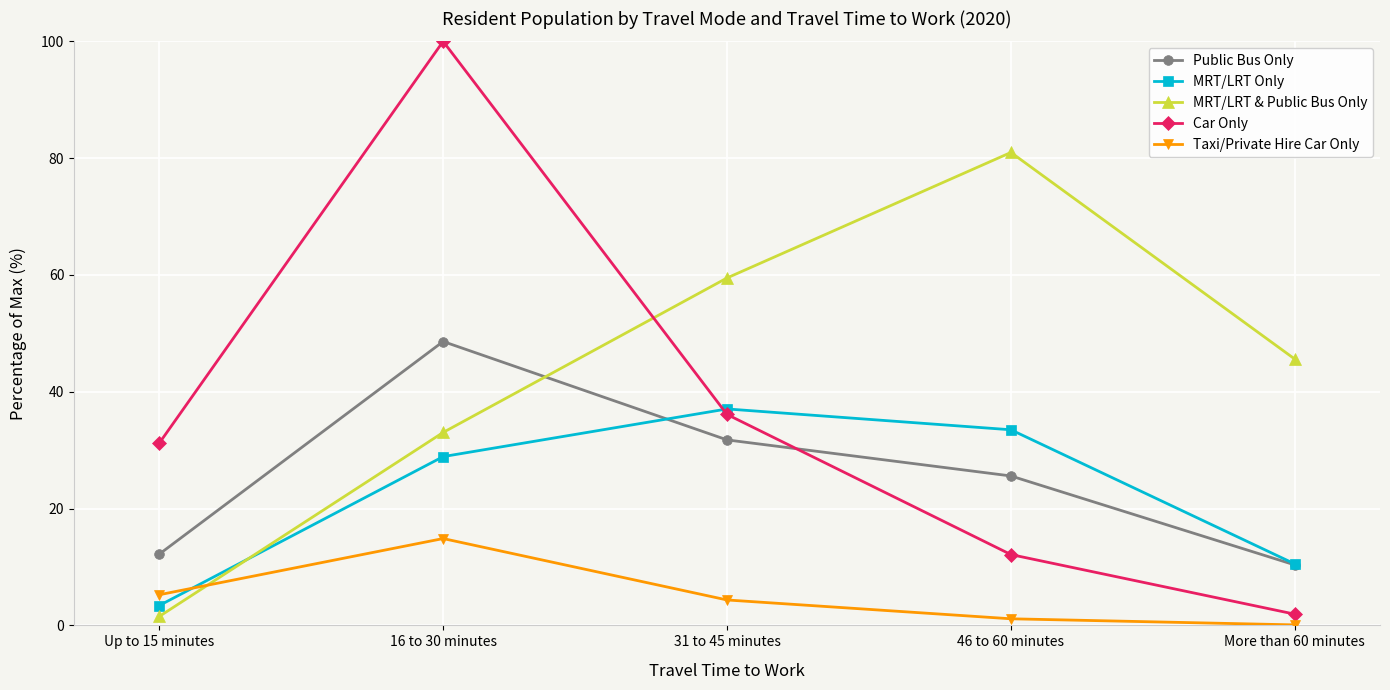

At which label is MRT/LRT & Public Bus Only closest to 41?

More than 60 minutes